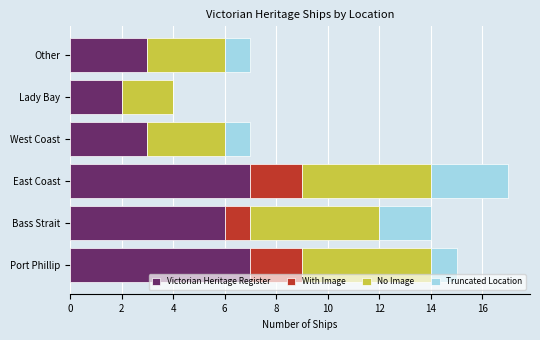

At which category is the sum across all series the highest?

East Coast